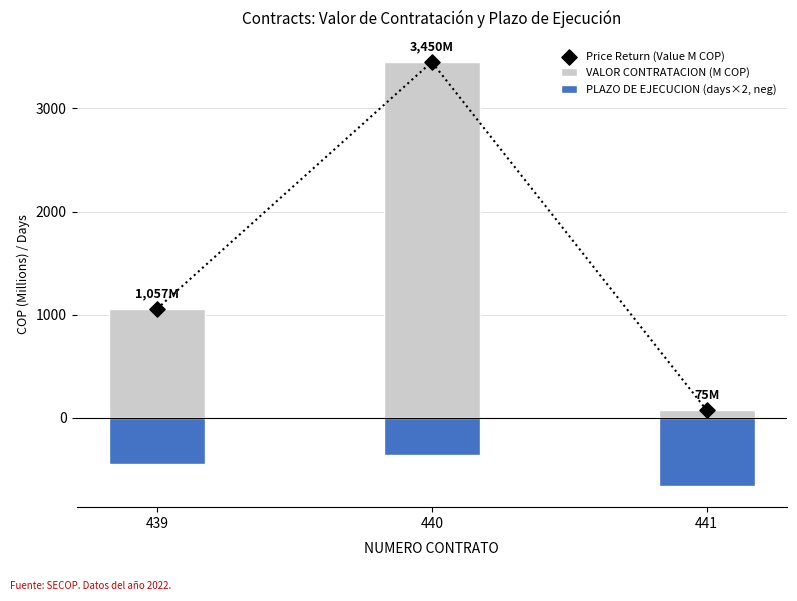

At how many categories does at least one series exceed 2449?

1